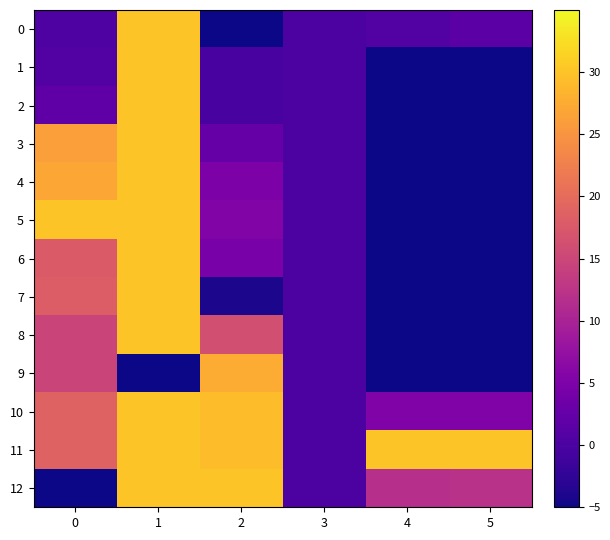

Reading left to right, list all the values displayed in this chart.

0: 0=0.4	1=30.0	2=-5.0	3=0.0	4=0.8	5=1.5
1: 0=0.7	1=30.0	2=-0.4	3=0.0	4=-5.0	5=-5.0
2: 0=1.8	1=30.0	2=-0.3	3=0.0	4=-5.0	5=-5.0
3: 0=26.2	1=30.0	2=2.6	3=0.0	4=-5.0	5=-5.0
4: 0=27.0	1=30.0	2=4.9	3=0.0	4=-5.0	5=-5.0
5: 0=30.0	1=30.0	2=5.4	3=0.0	4=-5.0	5=-5.0
6: 0=17.8	1=30.0	2=4.5	3=0.0	4=-5.0	5=-5.0
7: 0=18.1	1=30.0	2=-4.2	3=0.0	4=-5.0	5=-5.0
8: 0=14.8	1=30.0	2=16.1	3=0.0	4=-5.0	5=-5.0
9: 0=14.8	1=-5.0	2=27.5	3=0.0	4=-5.0	5=-5.0
10: 0=18.9	1=30.0	2=29.3	3=0.0	4=5.3	5=5.3
11: 0=18.9	1=30.0	2=29.3	3=0.0	4=30.0	5=30.0
12: 0=-5.0	1=30.0	2=30.0	3=0.0	4=11.9	5=12.1